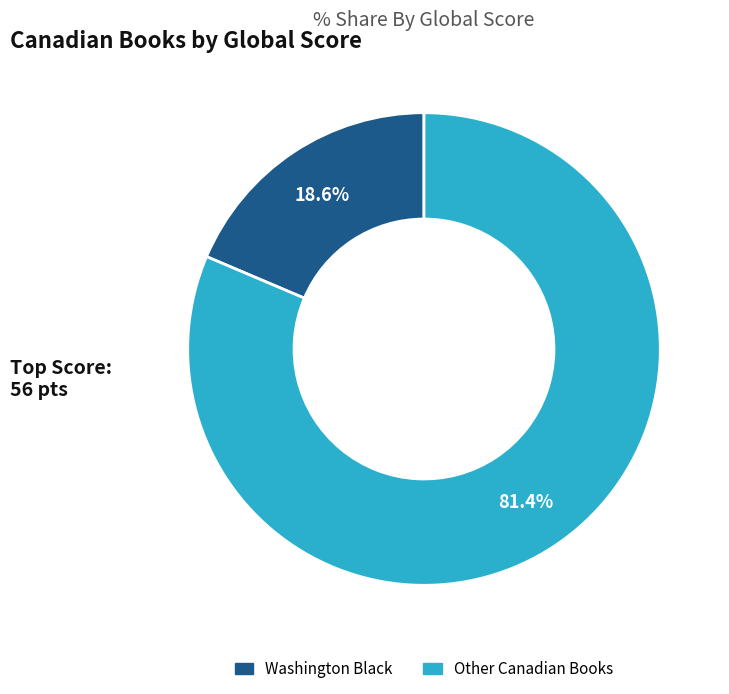

Is there a majority slice in this chart?

Yes